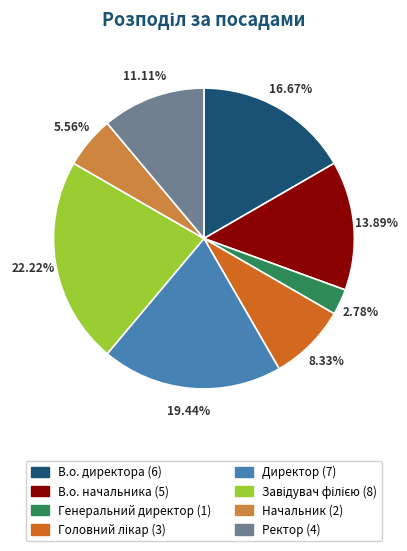

To the nearest percent, what is the difference between the largest and smallest slice percentages?

19%